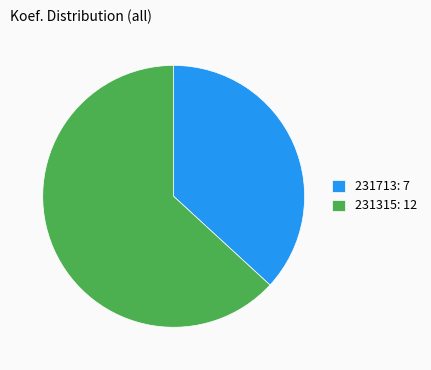

True or false: 231315 accounts for 63% of the total.

True